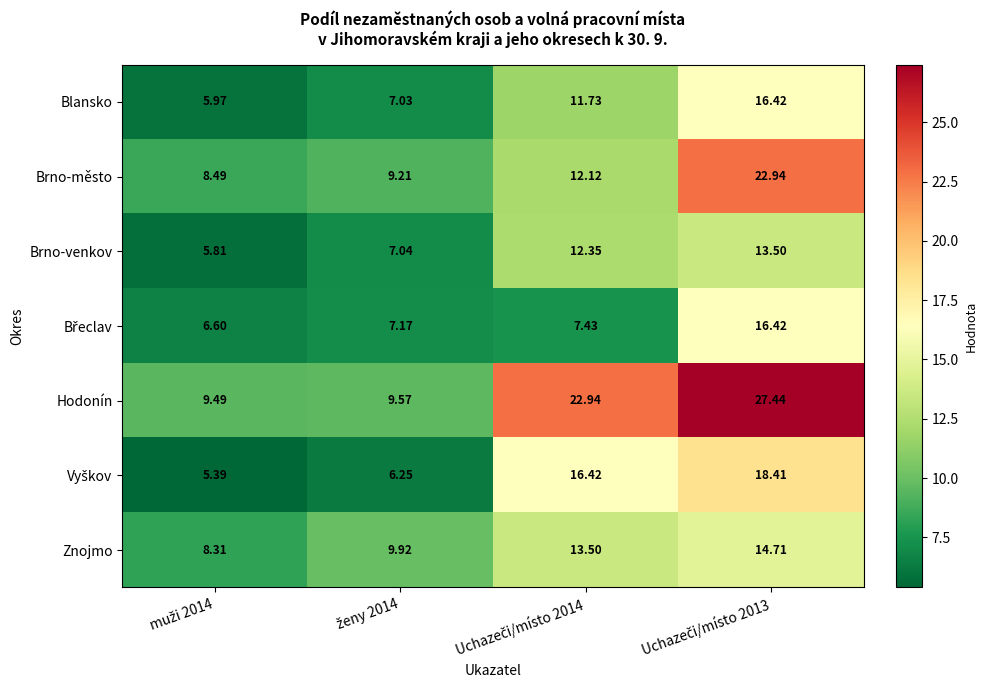

Which series has the largest range (max minus min)?

Hodonín